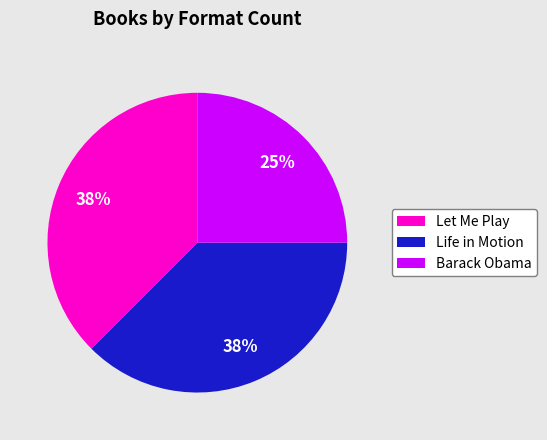

What is the smallest slice in the pie chart?

Barack Obama